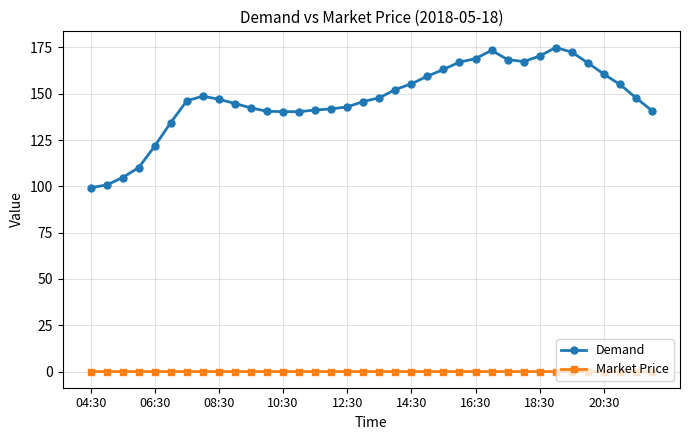

Which series has the widest spread of values?

Demand